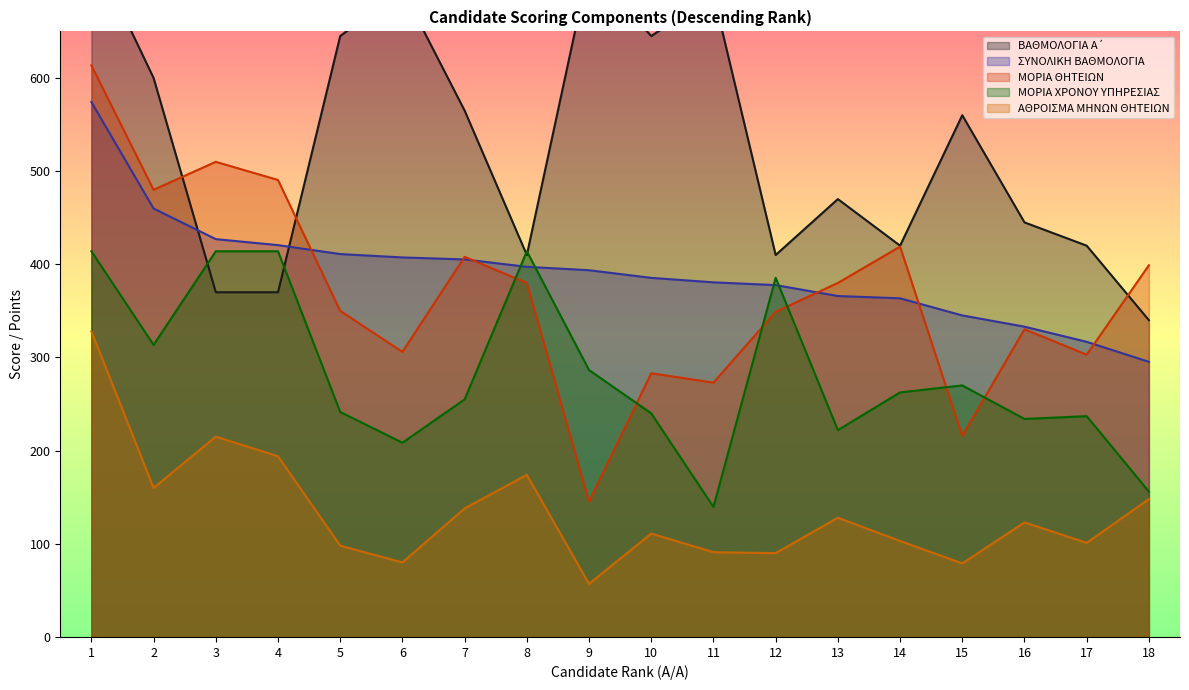

At which category is the sum across all series the highest?

1